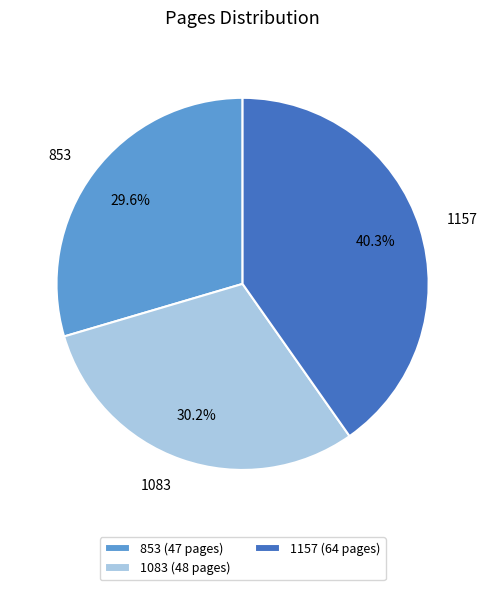

Which slice is the smallest?

853